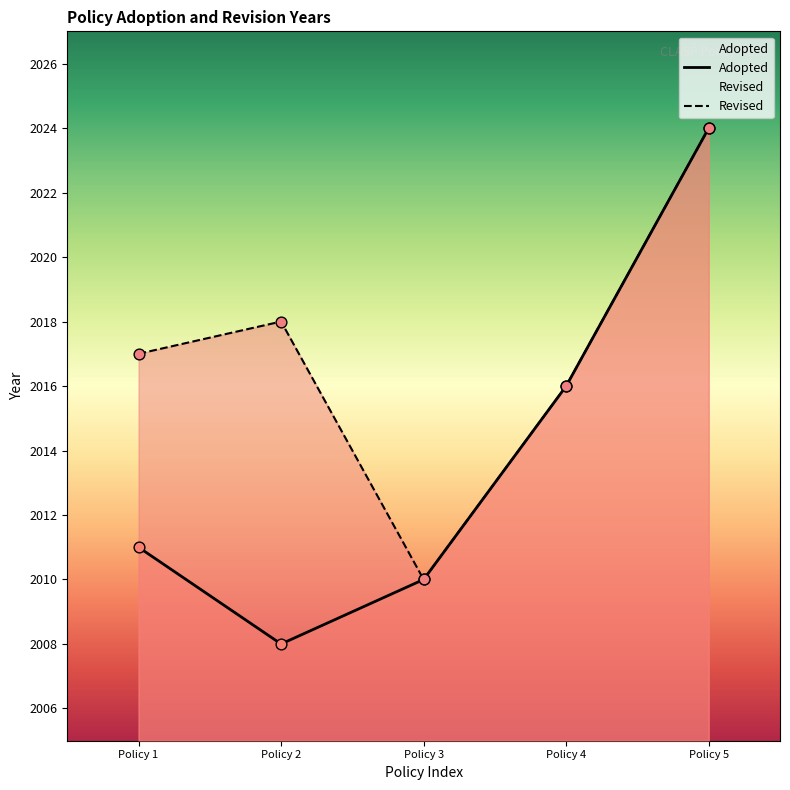

Which series has the widest spread of values?

Adopted